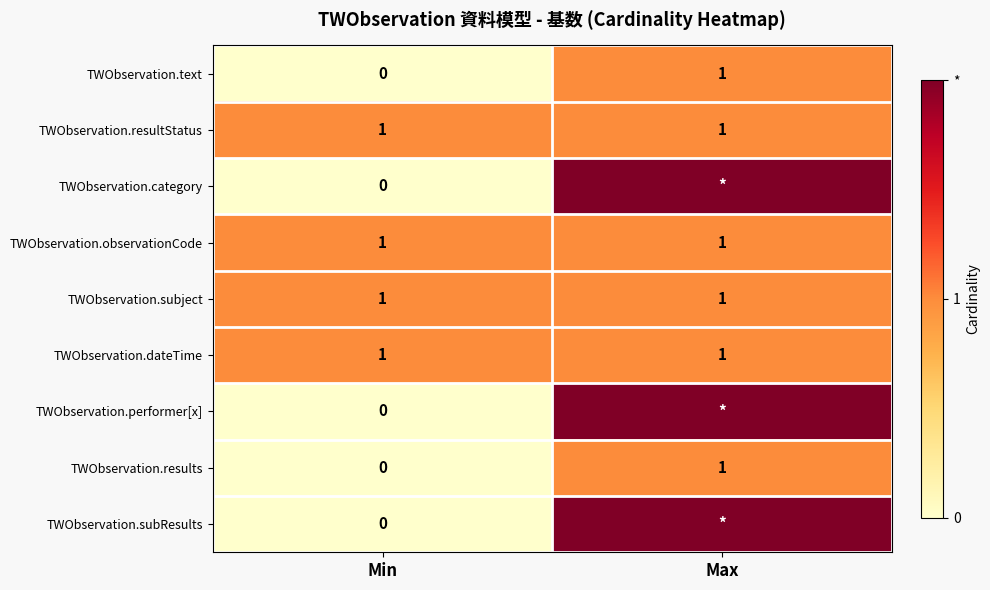

The TWObservation.text series shows -1 at Min. True or false?

False